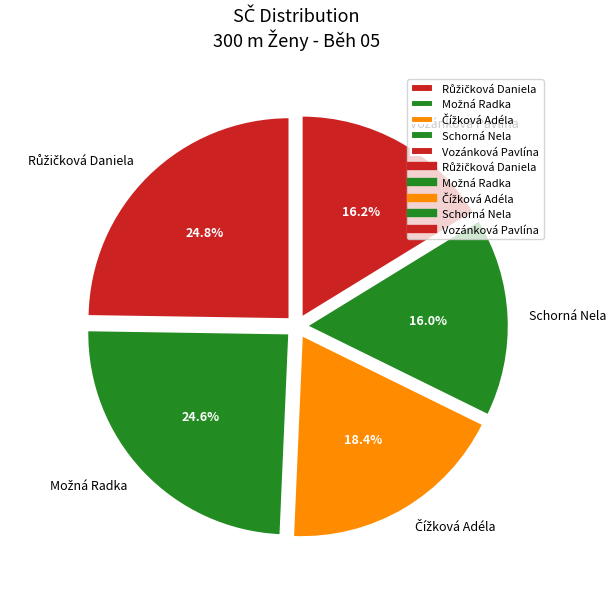

How much of the chart is everything except Vozánková Pavlína?

83.8%